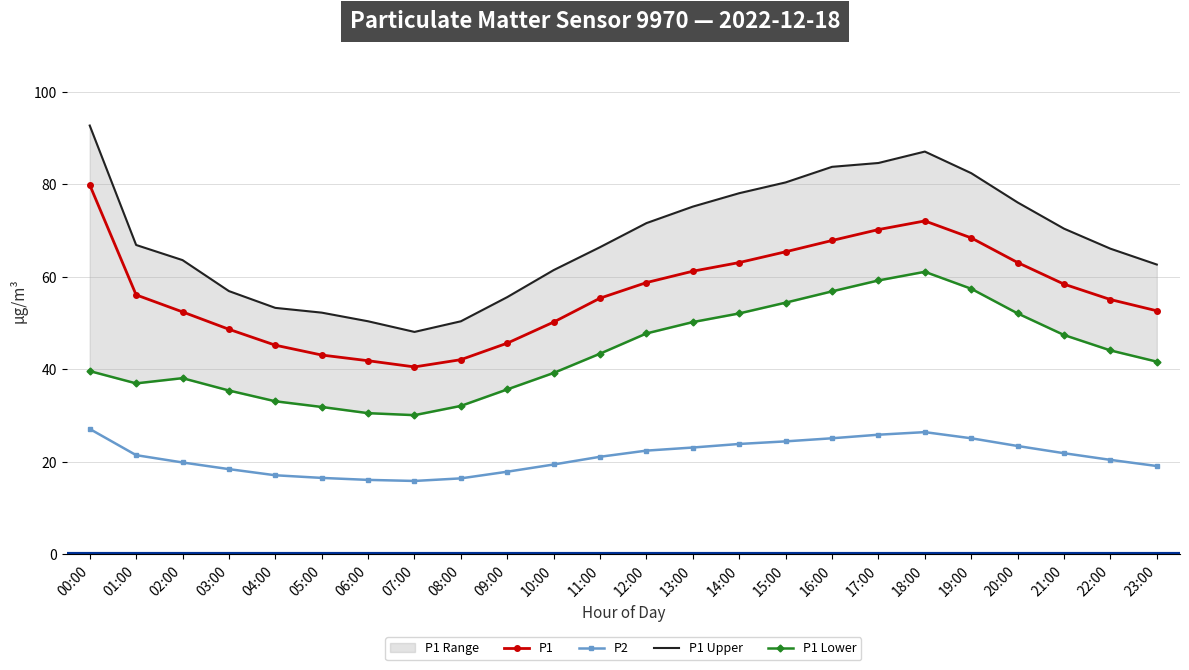

How many interior local valleys does the P1 series have?

1